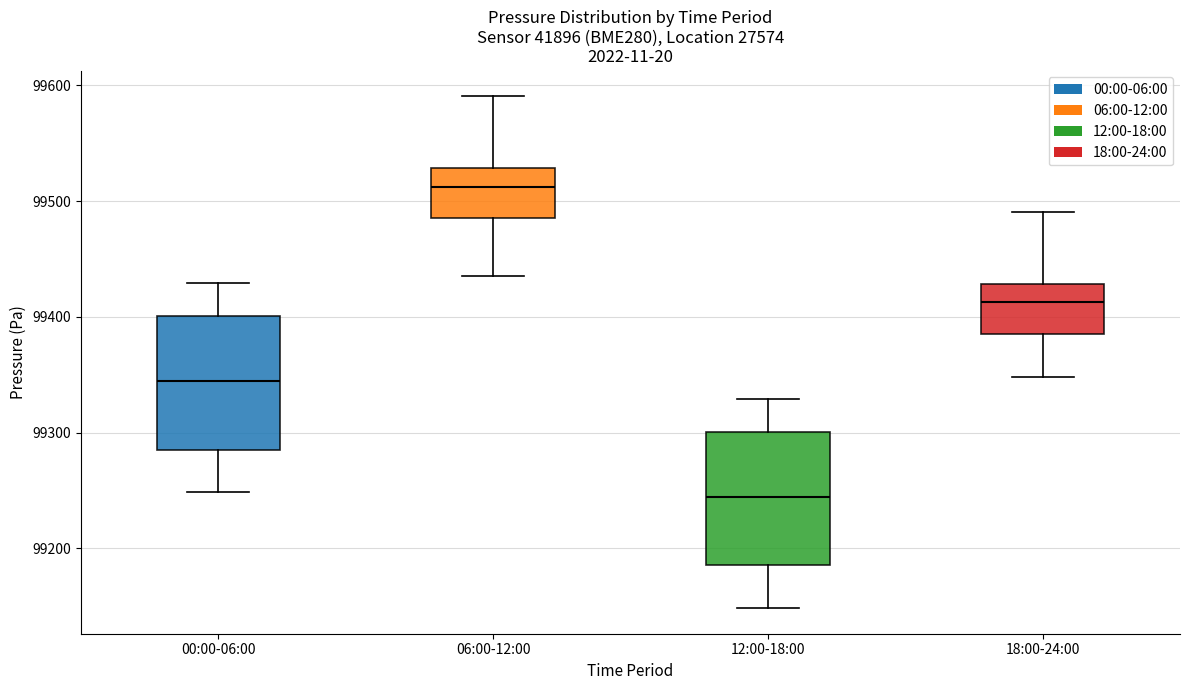

Reading left to right, transcribe this box plot: for each box, give where its median line is, the range the box spans, and where its two whiskers end, as read against the y-axis. The values are not printed on the chart, so give them approximately, as read against the axis.

00:00-06:00: median 99340, box 99290 to 99400, whiskers 99250 to 99430
06:00-12:00: median 99510, box 99490 to 99530, whiskers 99440 to 99590
12:00-18:00: median 99240, box 99190 to 99300, whiskers 99150 to 99330
18:00-24:00: median 99410, box 99390 to 99430, whiskers 99350 to 99490